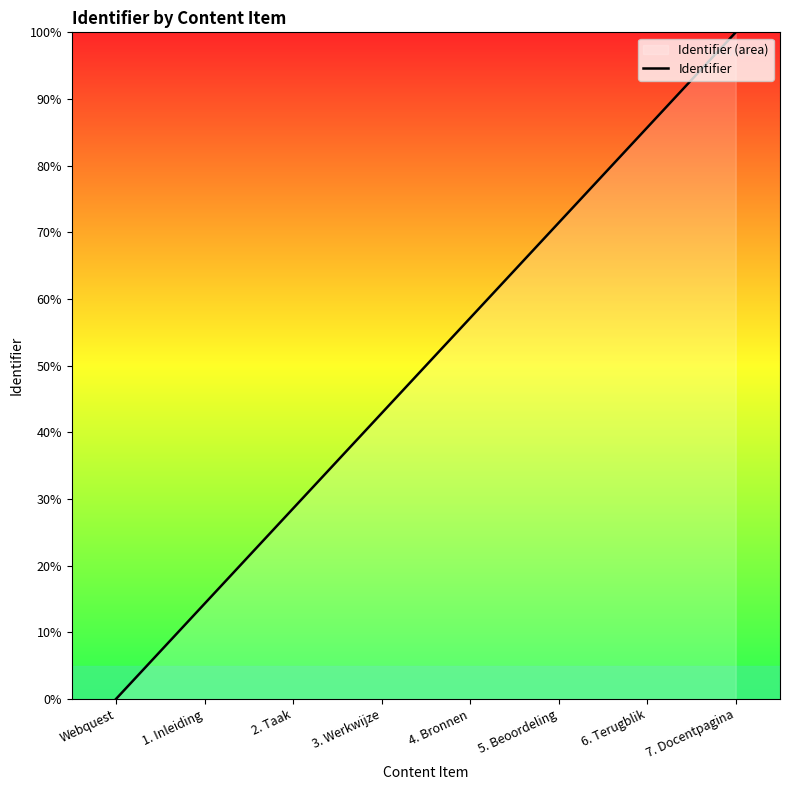

What is the difference between the second highest and minimum values?

85.7